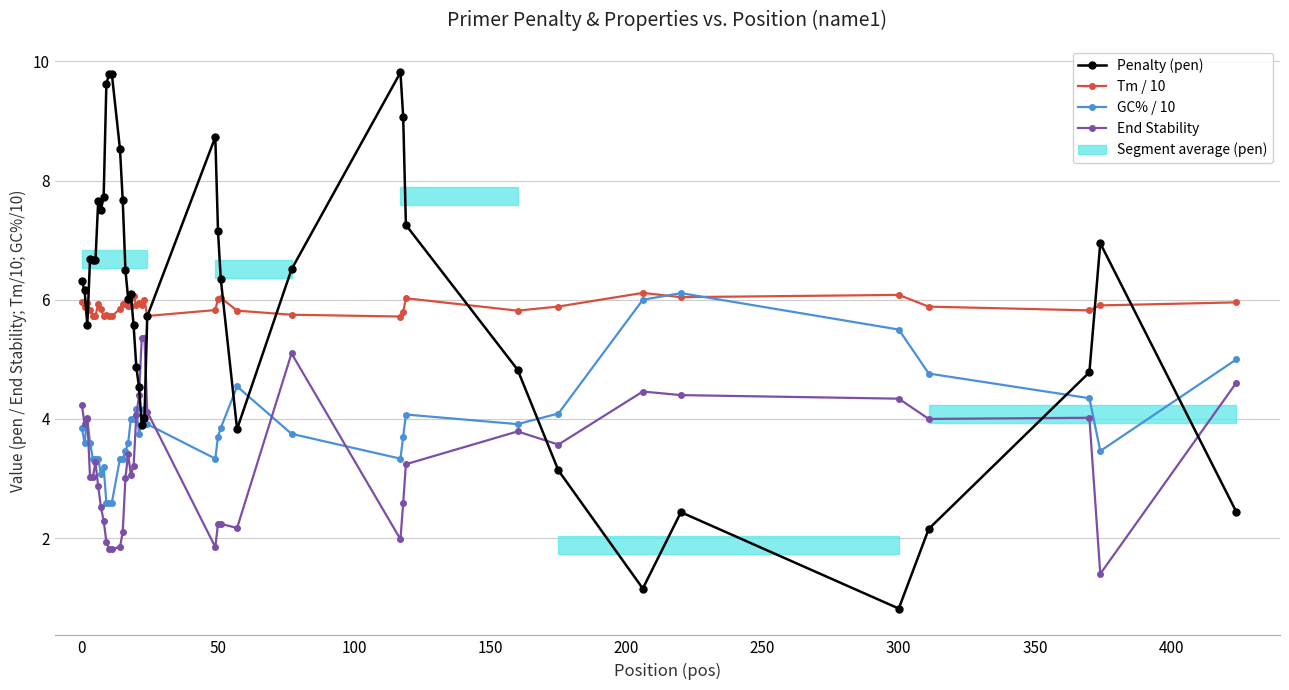

What is the maximum value for GC% / 10?

6.1